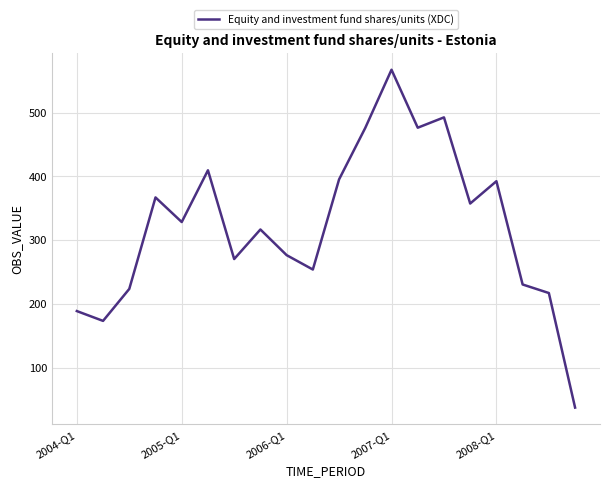

What is the greatest value displayed?

567.4